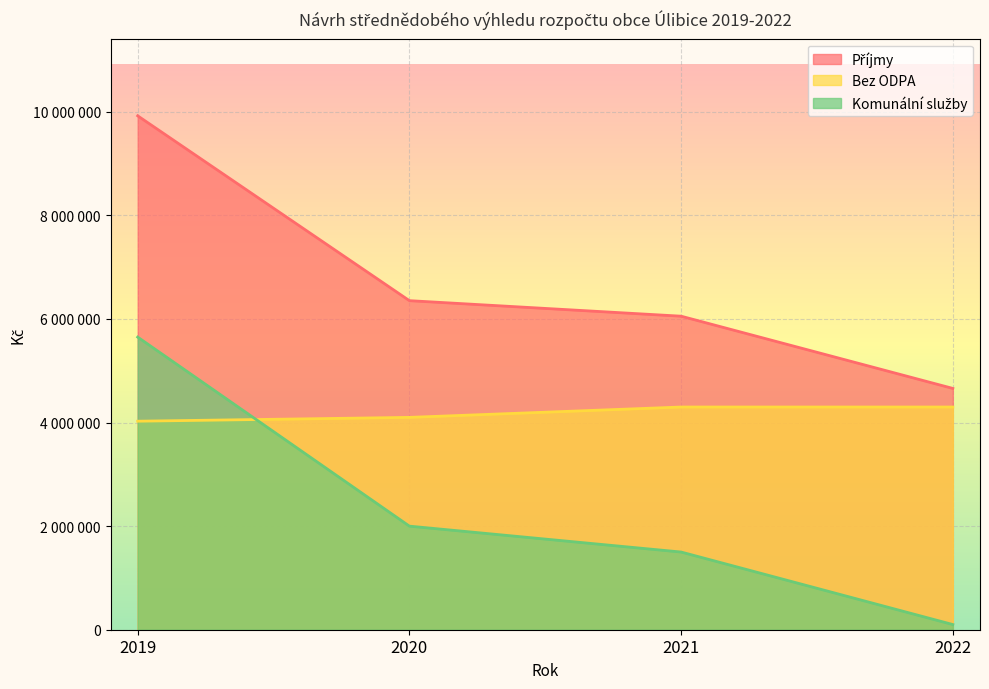

At 2021, list the series in order from largest to smallest.

Příjmy, Bez ODPA, Komunální služby